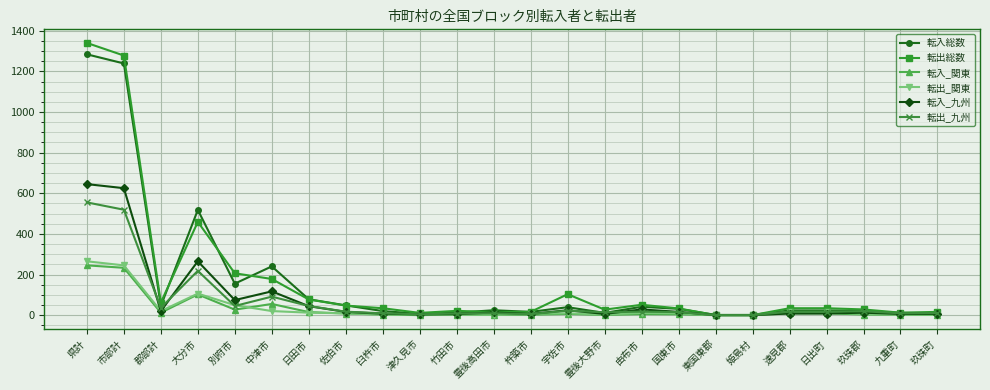

What is the maximum value shown in the chart?

1340